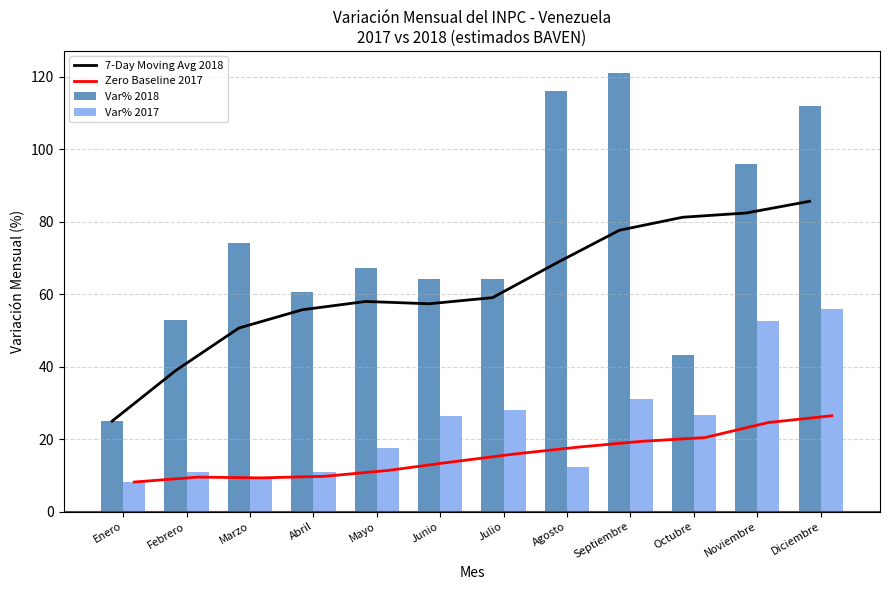

Is it true that Var% 2018 equals 52.8 at Febrero?

True